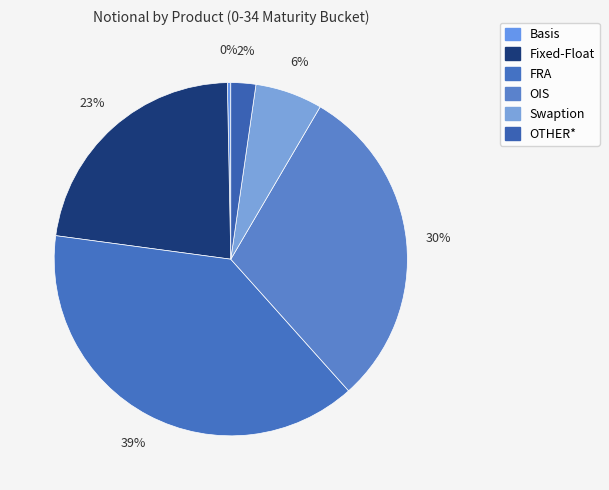

How many slices are in this pie chart?

6